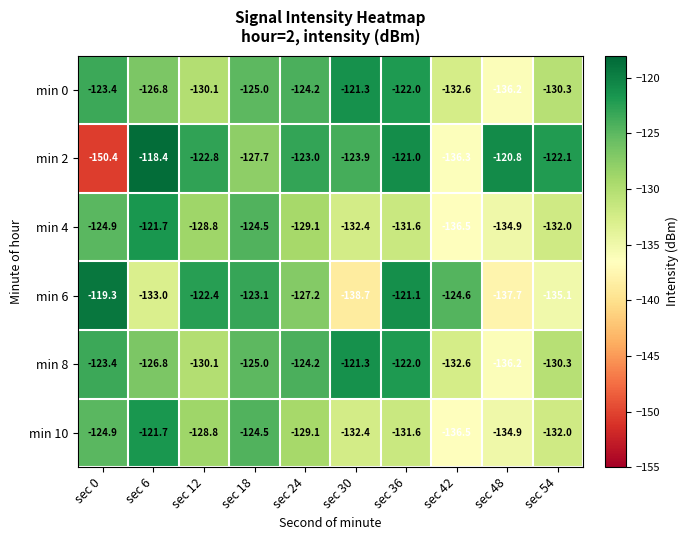

Where does the min 4 series first go above -129?

sec 0